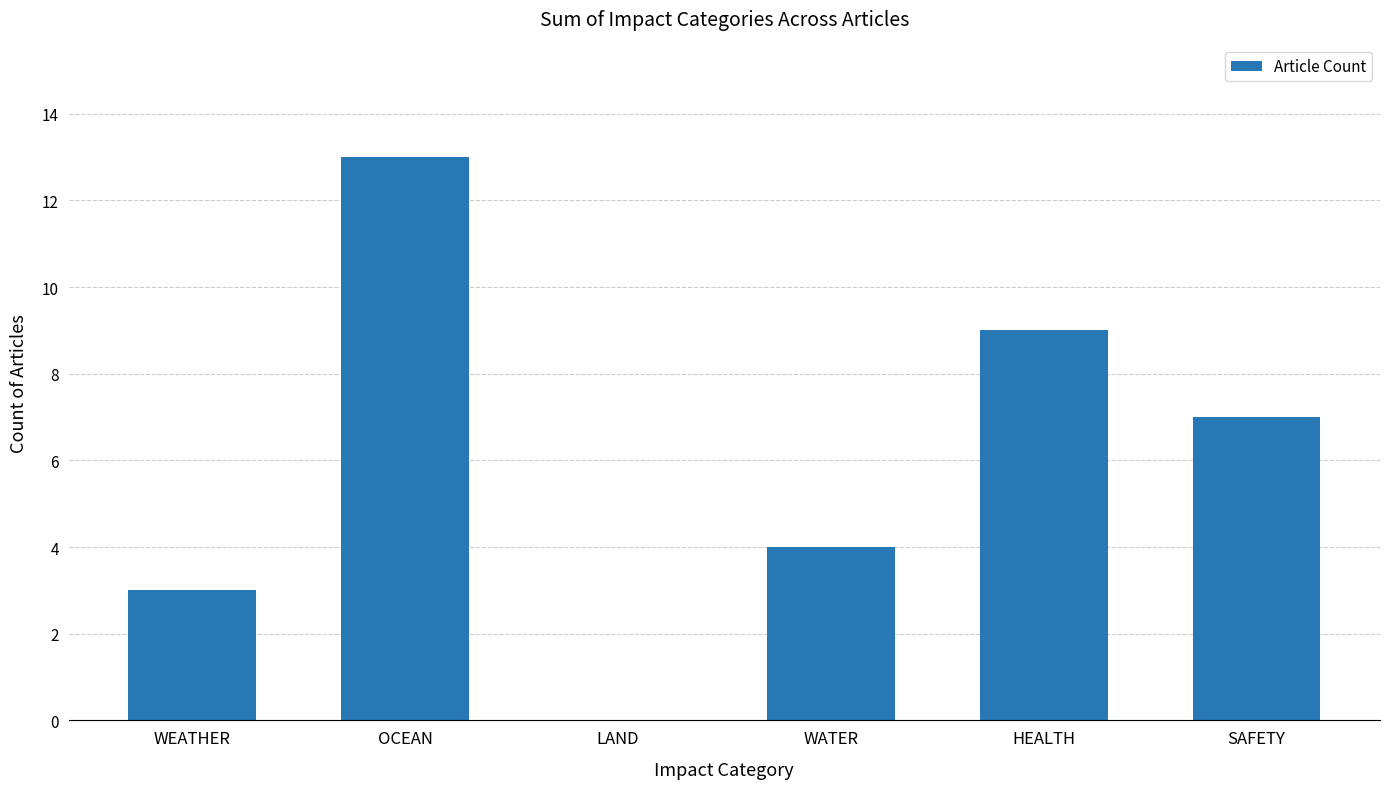

Read the value at SAFETY.

7